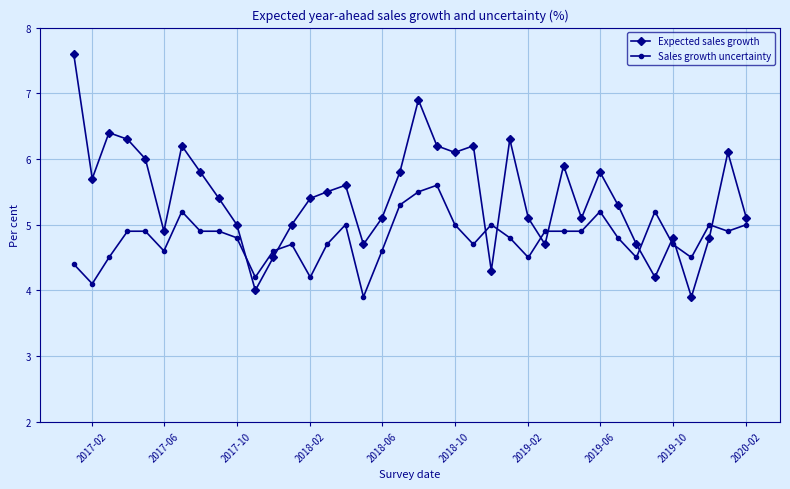

What is the minimum value shown in the chart?

3.9